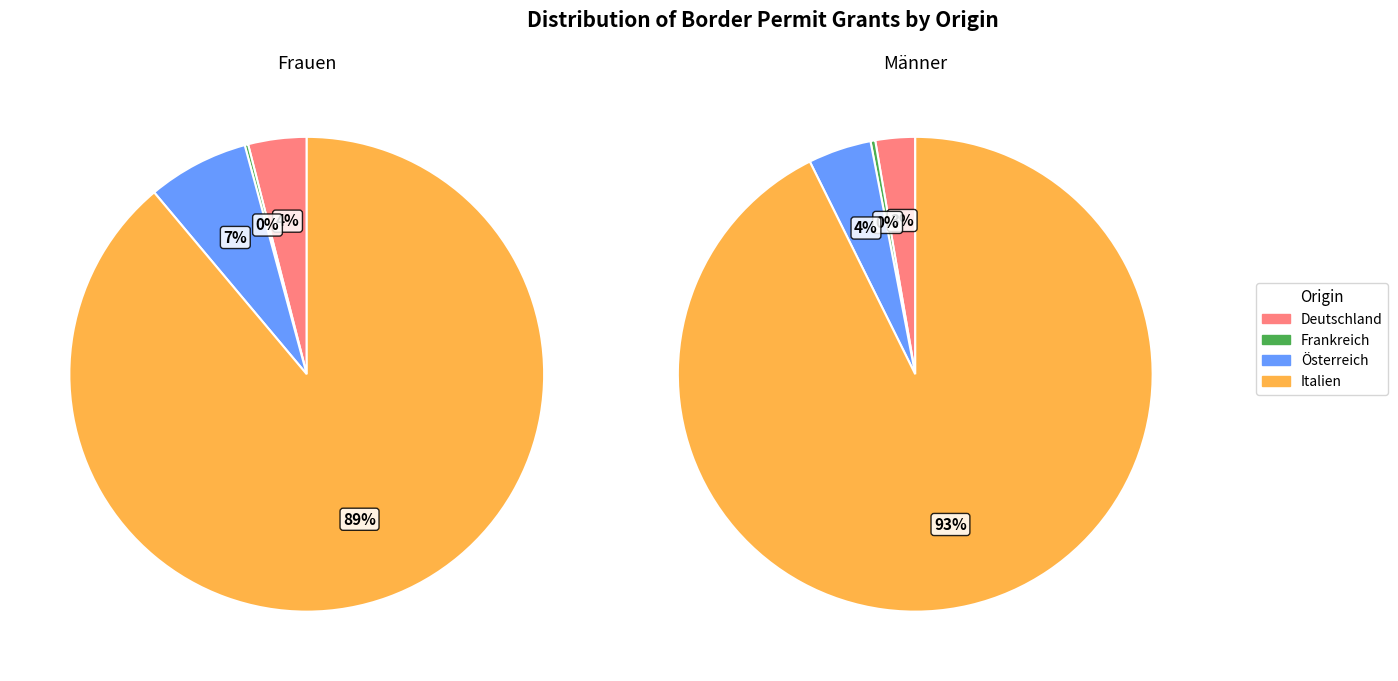

Between Frankreich and Deutschland, which is larger?

Deutschland